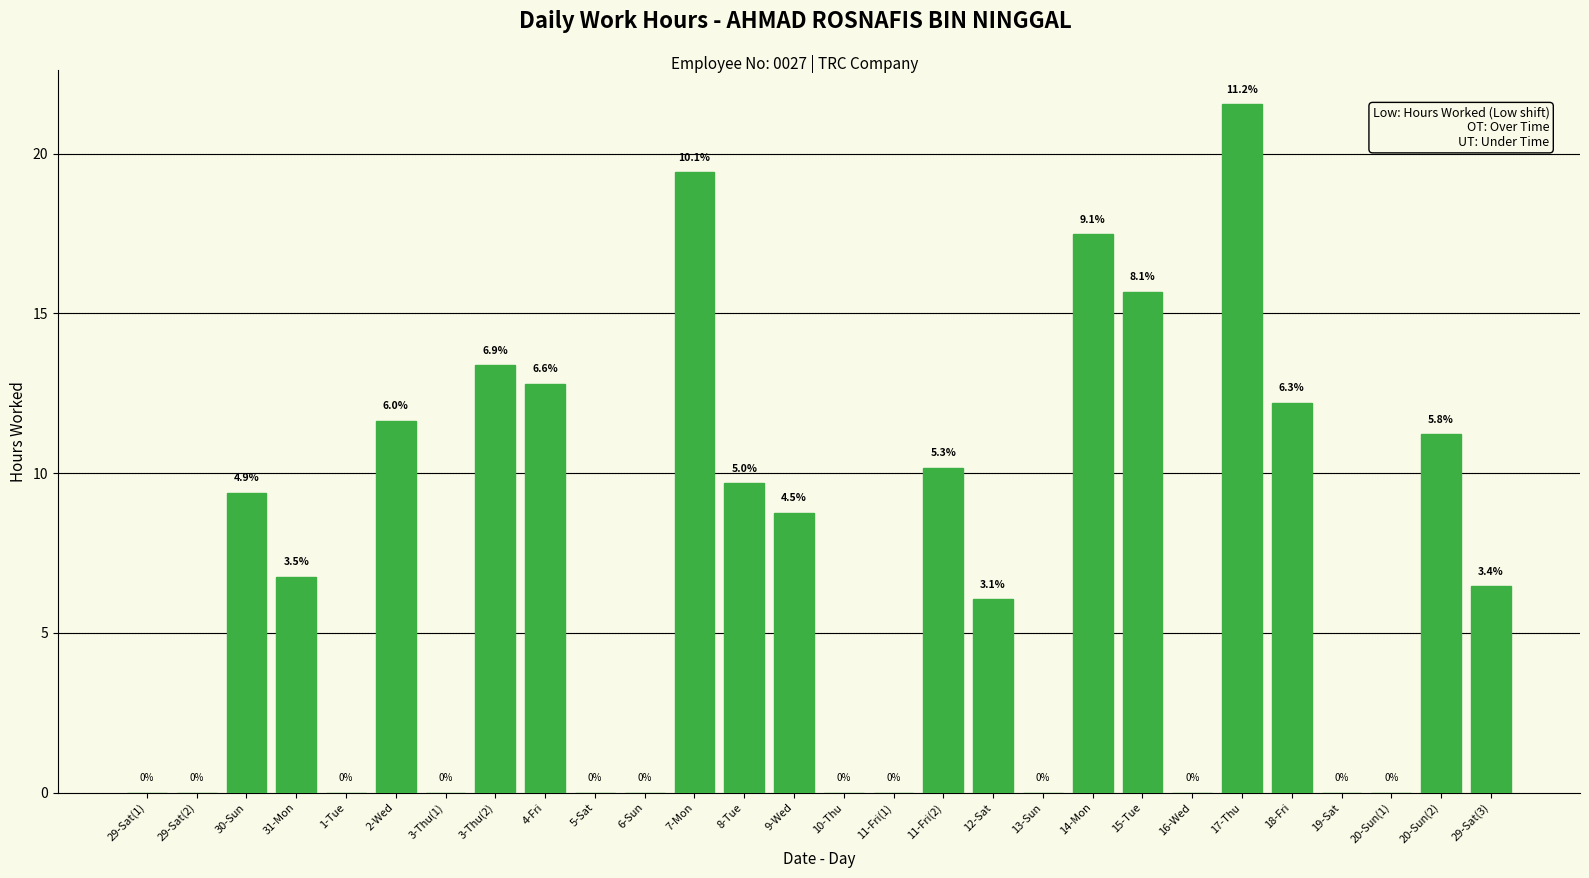

What is the greatest value displayed?

21.5